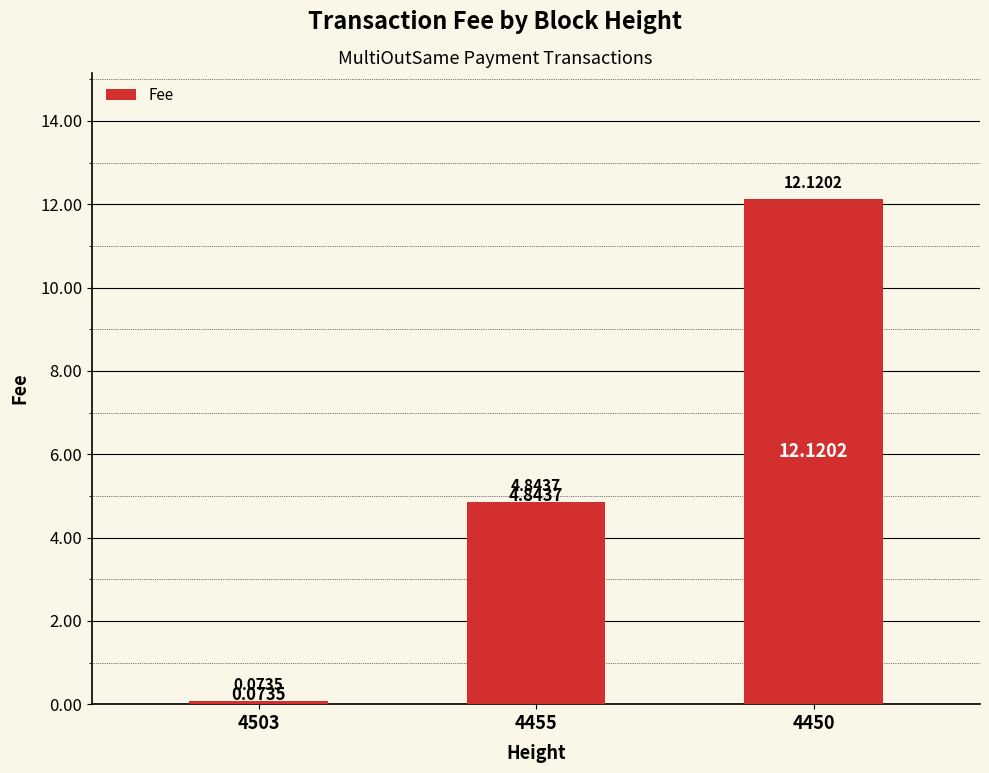

The chart shows a value of 6.6 at 4455. True or false?

False